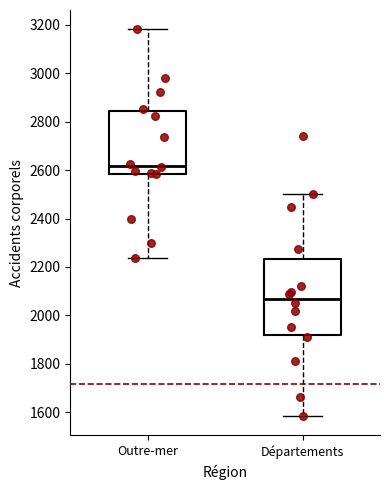

Reading left to right, read every box against the y-axis: the position of its median line, the range the box covers, and the ends of its whiskers. The values are not printed on the chart, so give them approximately, as read against the axis.

Outre-mer: median 2620, box 2580 to 2840, whiskers 2240 to 3180
Départements: median 2060, box 1920 to 2240, whiskers 1580 to 2500